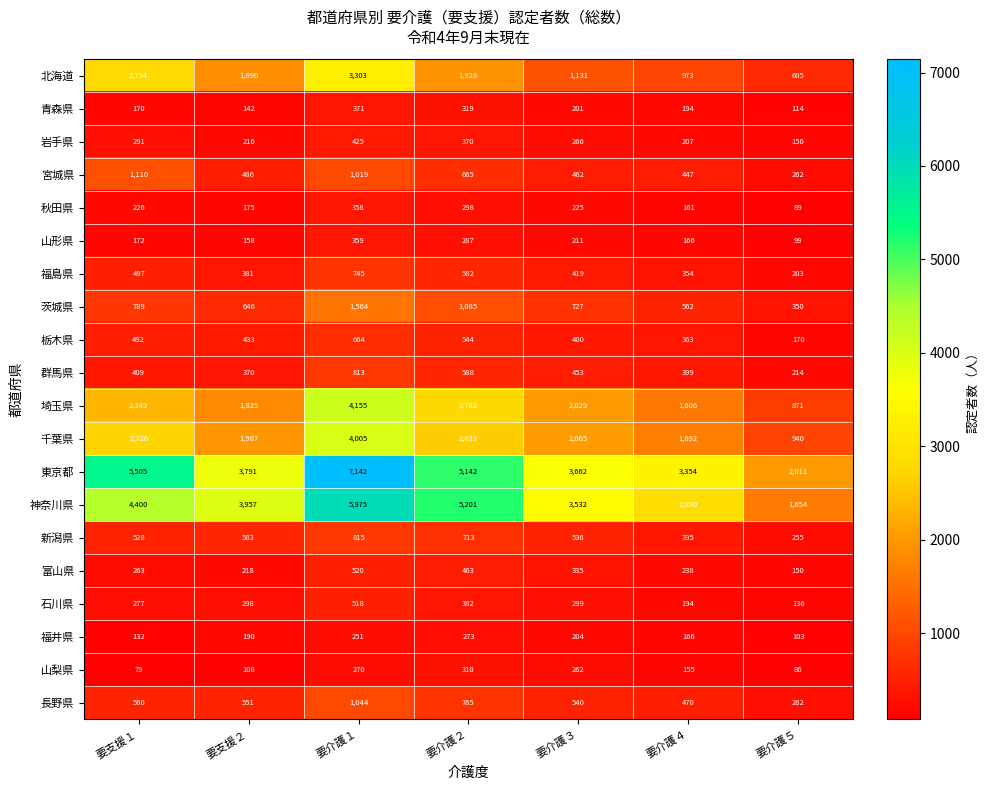

True or false: 富山県 has a value of 520 at 要介護１.

True